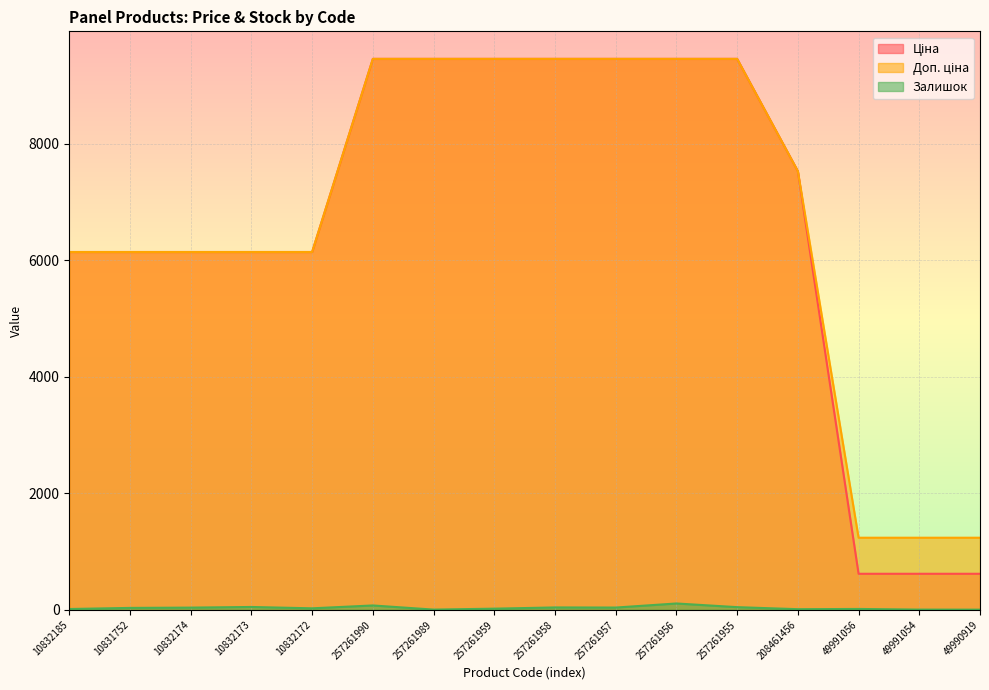

What is the value of the Ціна point at the 14th from the left?

618.9